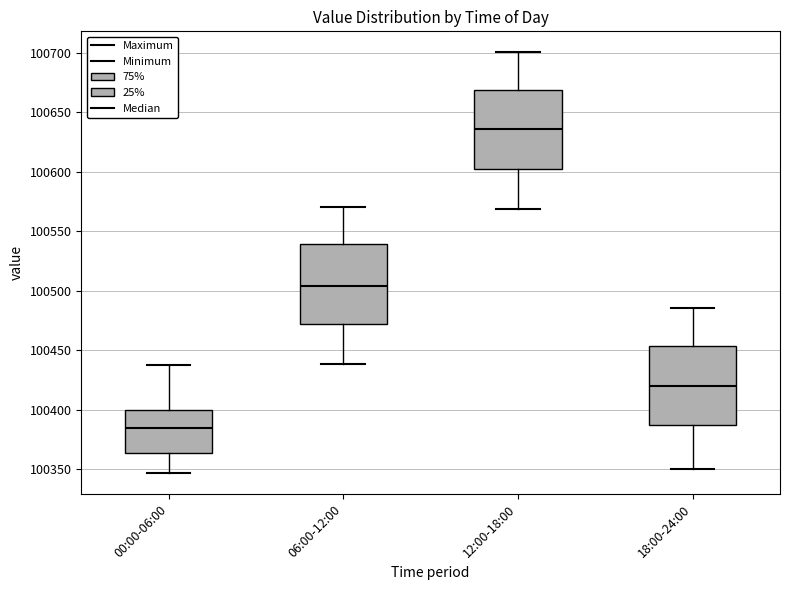

Where does the upper whisker of the box for 06:00-12:00 end on the y-axis? The values are not printed on the chart, so give them approximately, as read against the axis.

100570